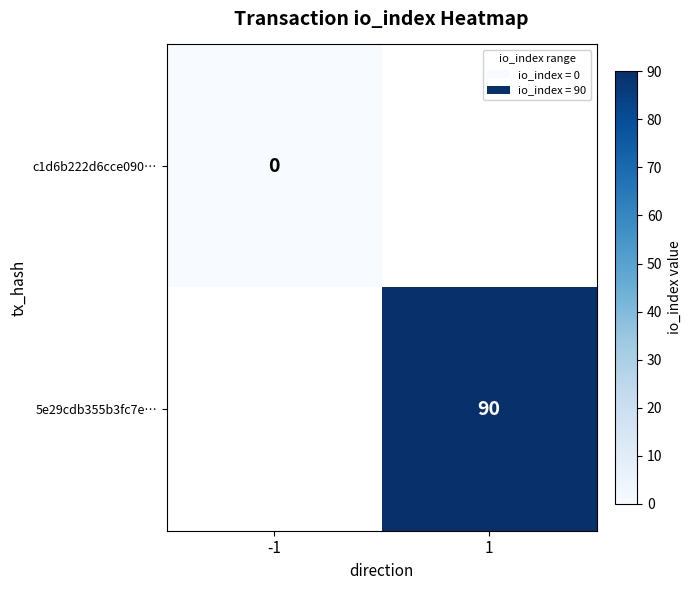

The value of 5e29cdb355b3fc7e… at 1 is 90. True or false?

True